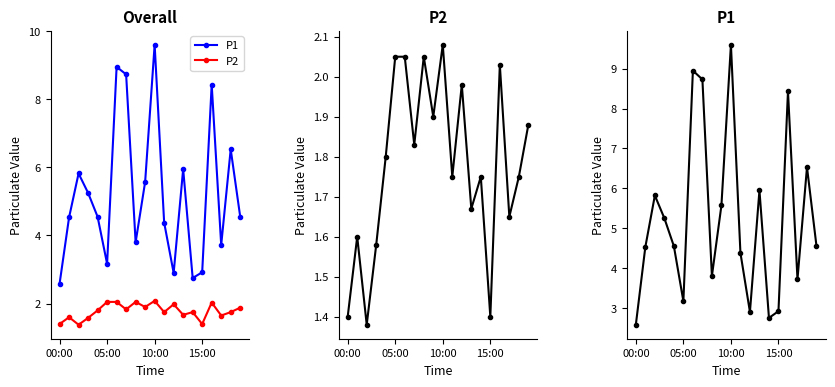

True or false: P2 has a value of 2.0 at 05:00.

True